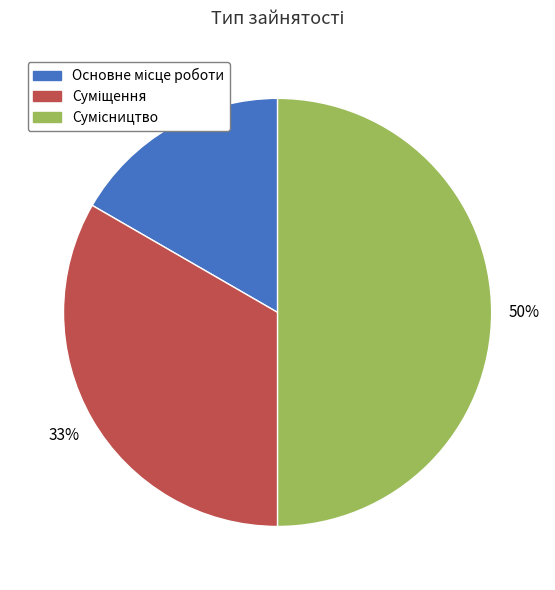

To the nearest percent, what is the difference between the largest and smallest slice percentages?

33%